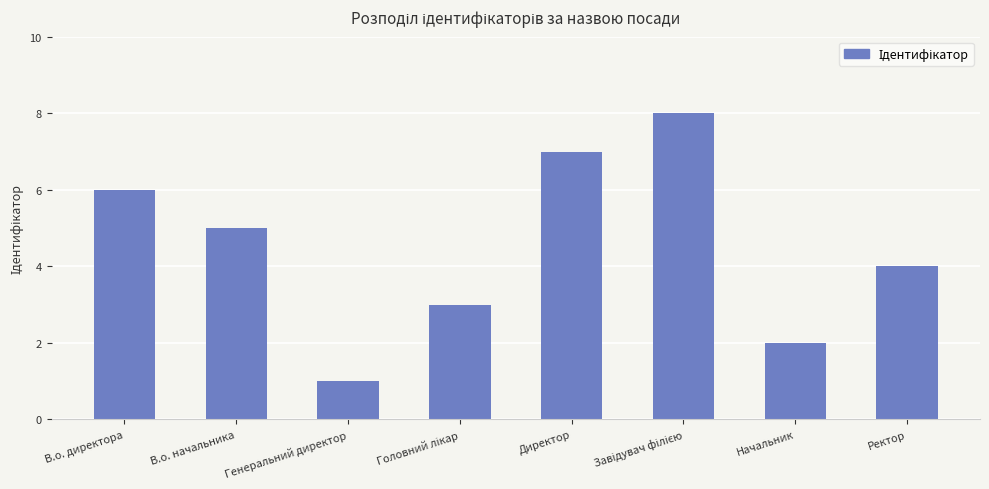

How many distinct data groups are displayed?

1